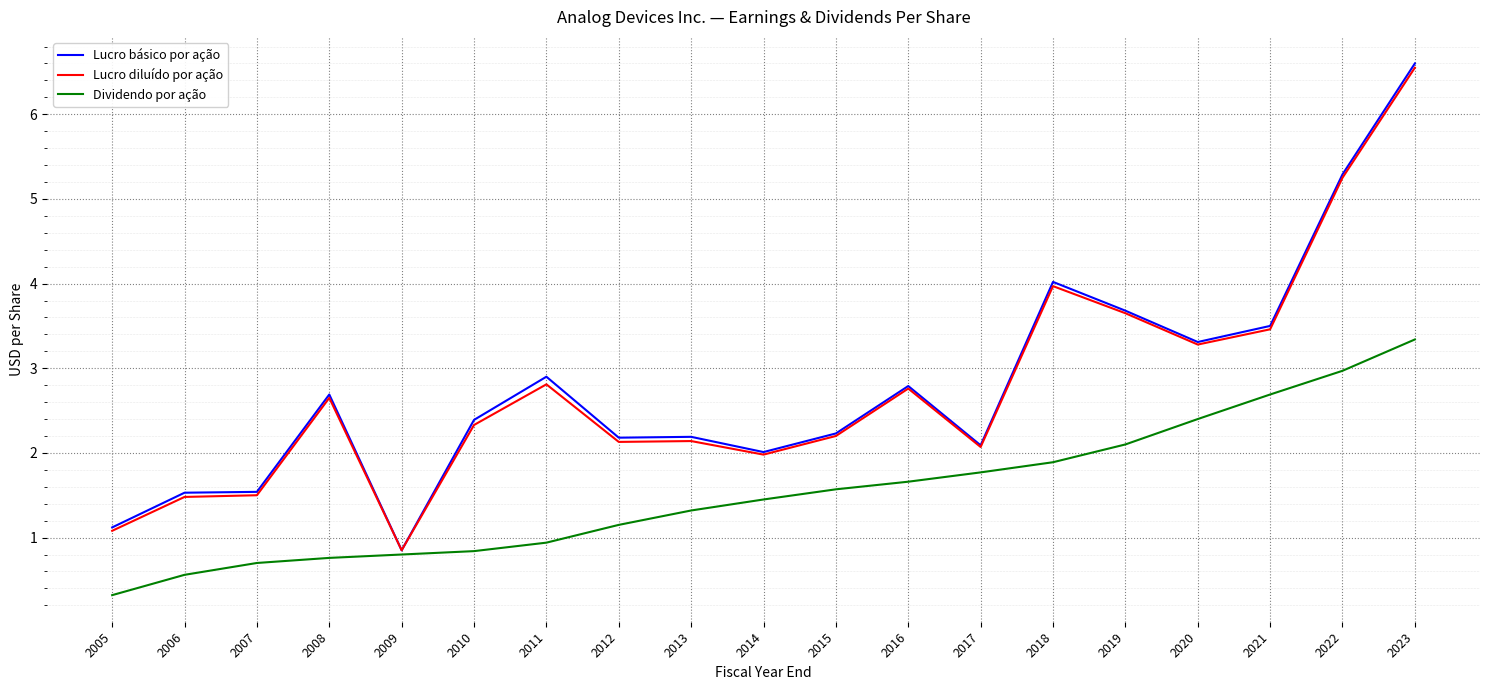

Where does the Lucro básico por ação series first go above 2?

2008